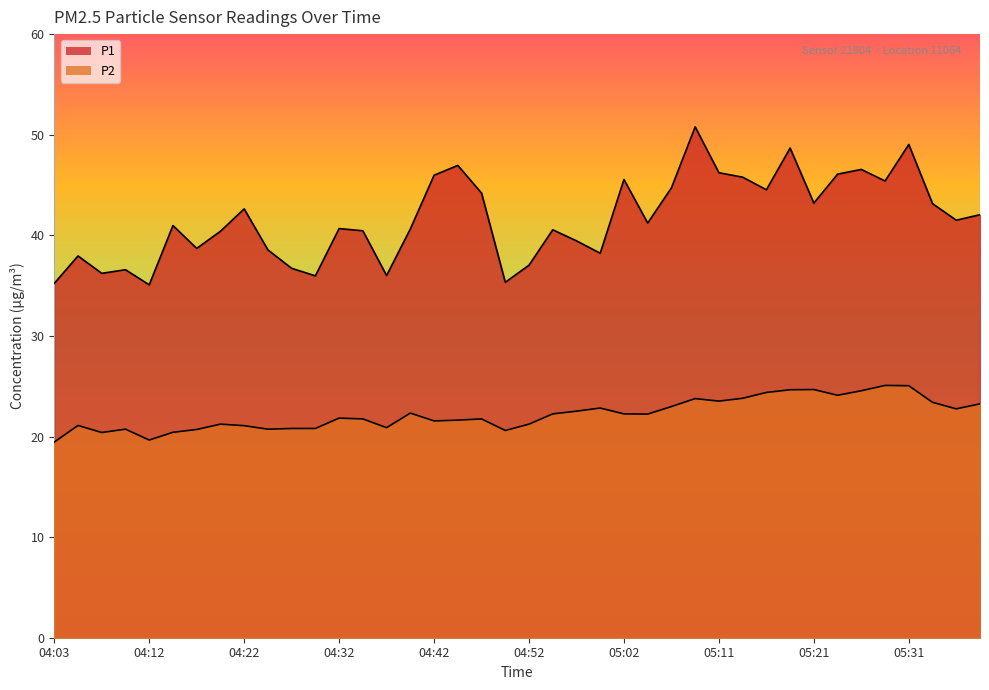

How many lines are shown in the chart?

2